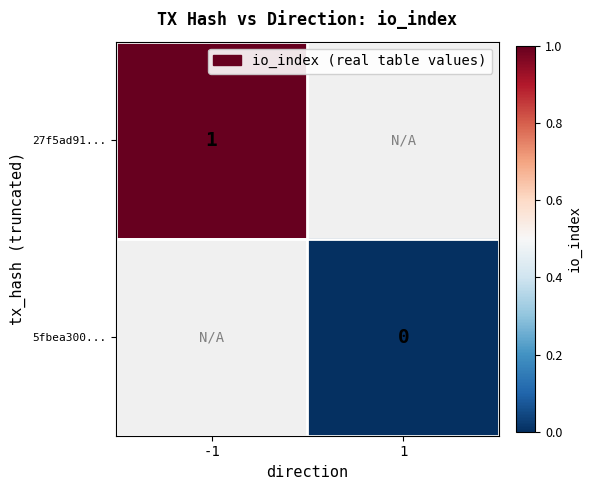

The 27f5ad91... series shows 0 at -1. True or false?

False